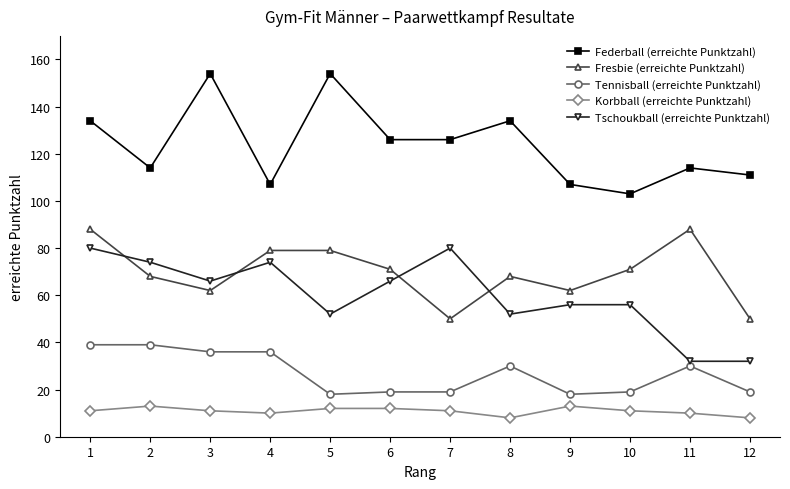

What is the difference between the maximum and second lowest values in the Tennisball (erreichte Punktzahl) series?

21